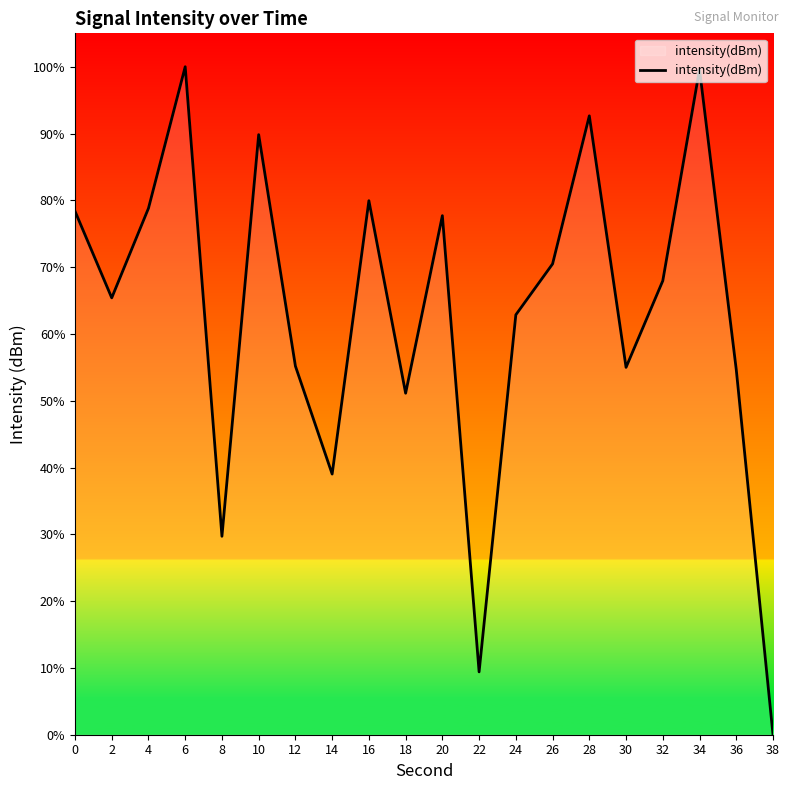

What is the ratio of the value at 4 to the value at 36?

1.4